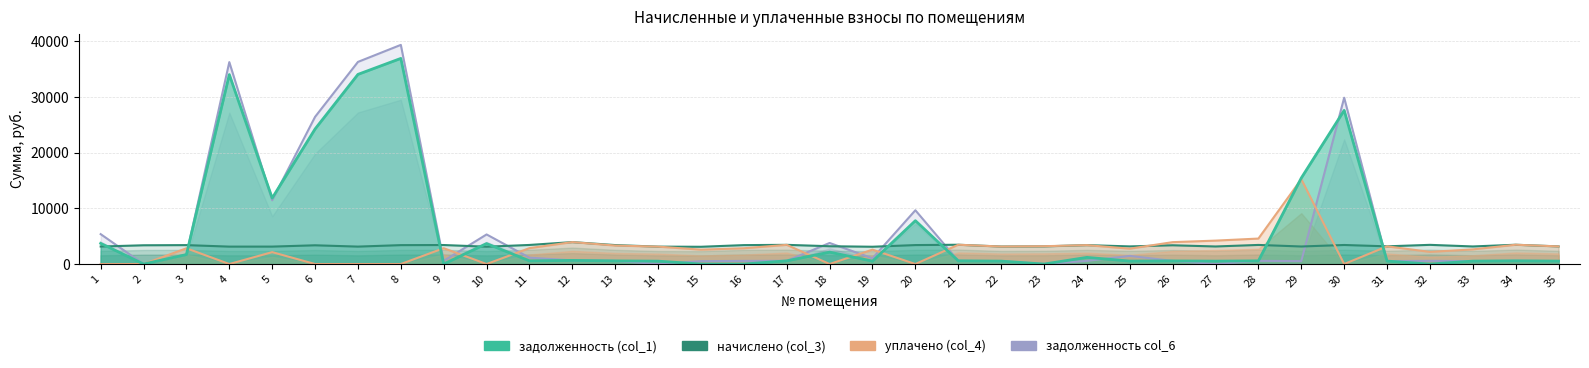

What are all the series names shown in the legend?

задолженность col_6, начислено (col_3), уплачено (col_4), задолженность (col_1)